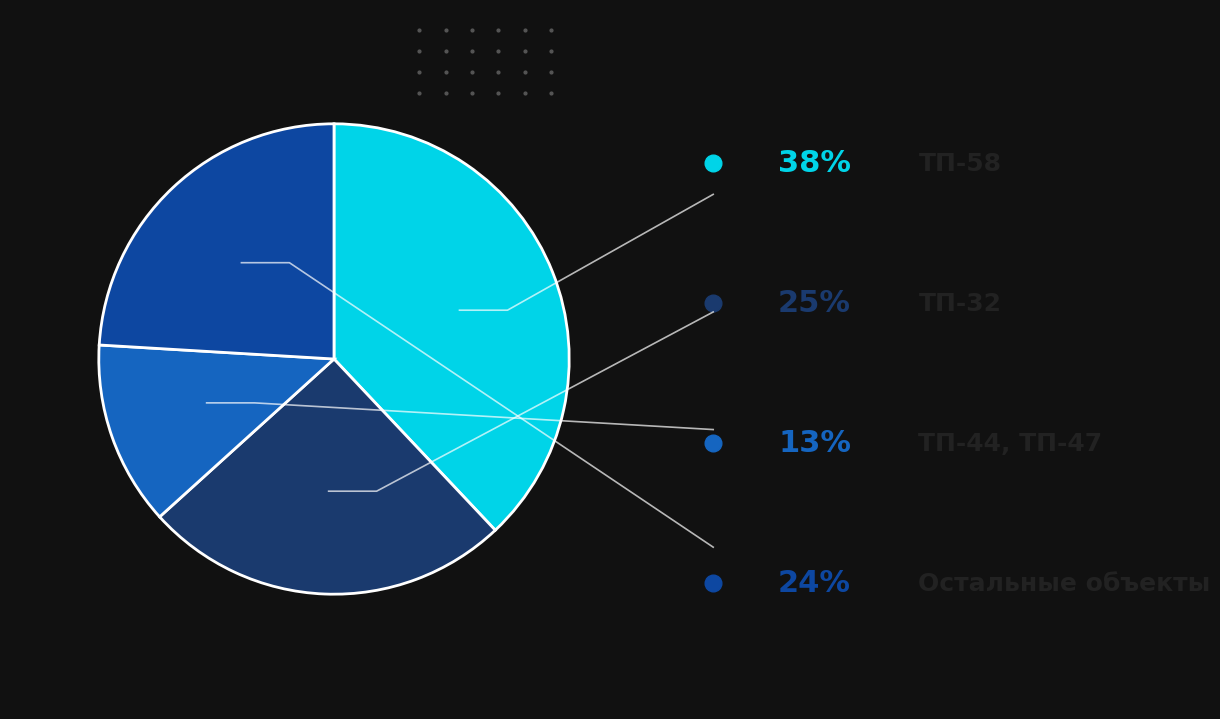

Is there any slice that represents more than half of the pie?

No